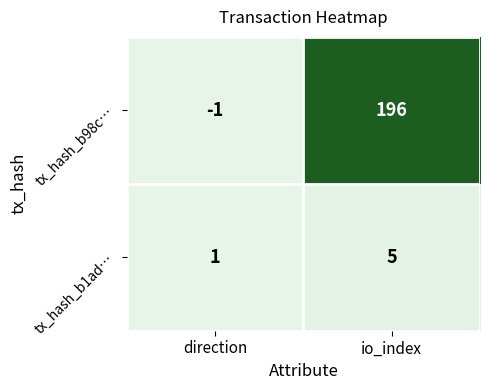

List the series in order of their overall mean, lowest first.

tx_hash_b1ad…, tx_hash_b98c…